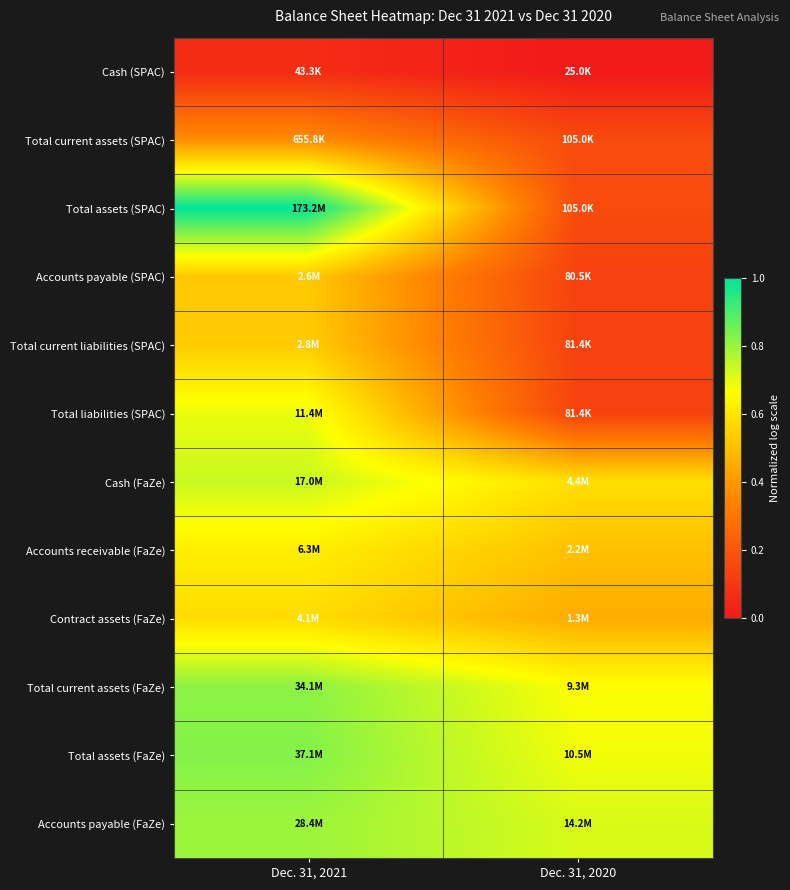

Reading right to left, what are all the values shown in this chart?

Cash (SPAC): Dec. 31, 2020=0.0	Dec. 31, 2021=0.1
Total current assets (SPAC): Dec. 31, 2020=0.2	Dec. 31, 2021=0.4
Total assets (SPAC): Dec. 31, 2020=0.2	Dec. 31, 2021=1.0
Accounts payable (SPAC): Dec. 31, 2020=0.1	Dec. 31, 2021=0.5
Total current liabilities (SPAC): Dec. 31, 2020=0.1	Dec. 31, 2021=0.5
Total liabilities (SPAC): Dec. 31, 2020=0.1	Dec. 31, 2021=0.7
Cash (FaZe): Dec. 31, 2020=0.6	Dec. 31, 2021=0.7
Accounts receivable (FaZe): Dec. 31, 2020=0.5	Dec. 31, 2021=0.6
Contract assets (FaZe): Dec. 31, 2020=0.5	Dec. 31, 2021=0.6
Total current assets (FaZe): Dec. 31, 2020=0.7	Dec. 31, 2021=0.8
Total assets (FaZe): Dec. 31, 2020=0.7	Dec. 31, 2021=0.8
Accounts payable (FaZe): Dec. 31, 2020=0.7	Dec. 31, 2021=0.8